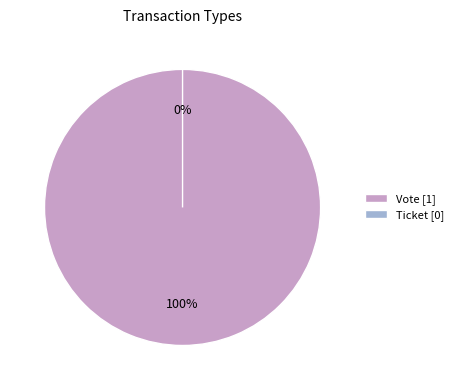

Rank the categories by value from highest to lowest.

Vote, Ticket